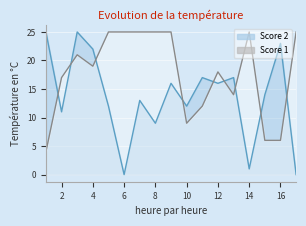

What is the sum of the Score 2 values at 8 and 1?

34